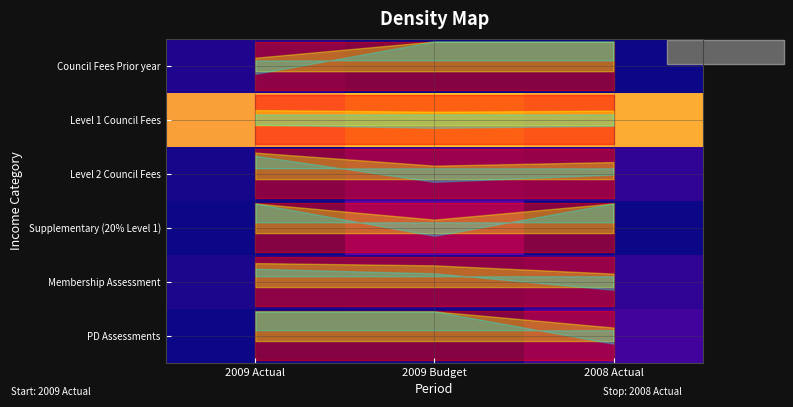

Reading left to right, extract all data points from this chart.

Council Fees Prior year: 3000.0	0.1	0.0
Level 1 Council Fees: 78200.0	87000.3	81566.1
Level 2 Council Fees: 1549.1	8000.1	6214.8
Supplementary (20% Level 1): 0.0	17000.0	-0.0
Membership Assessment: 2139.9	3000.0	6104.1
PD Assessments: 0.0	0.0	10198.1